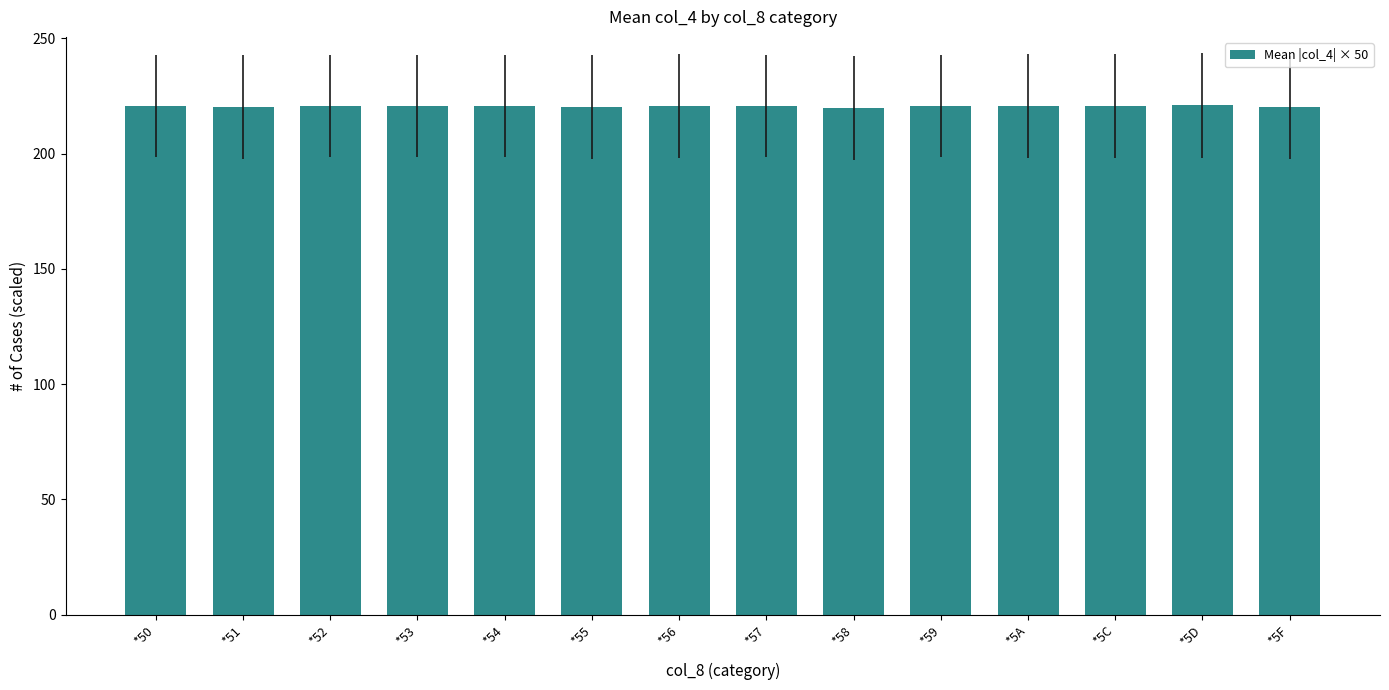

What is the smallest value displayed?

219.8